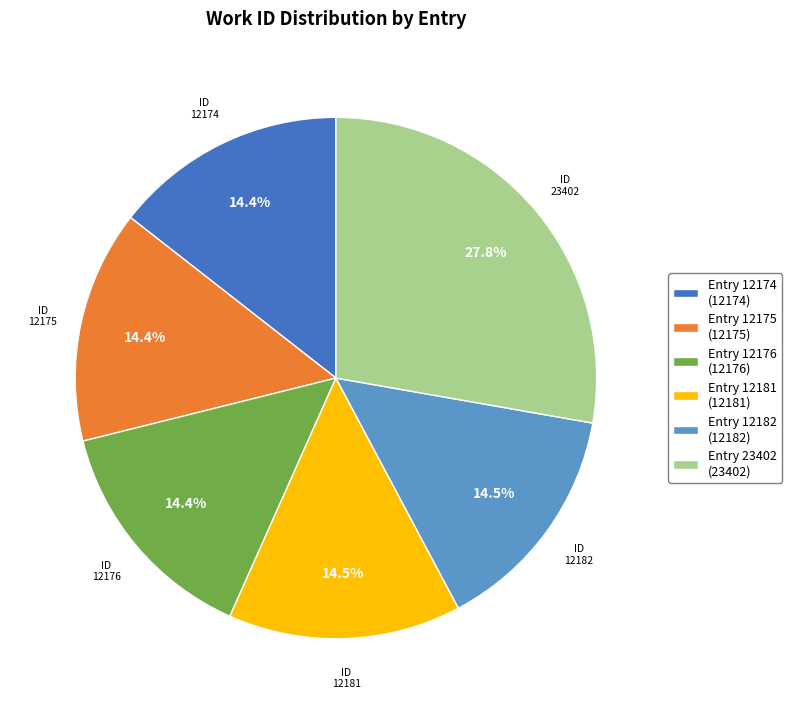

What percentage do Entry 12182 (12182) and Entry 12174 (12174) together represent?

28.9%